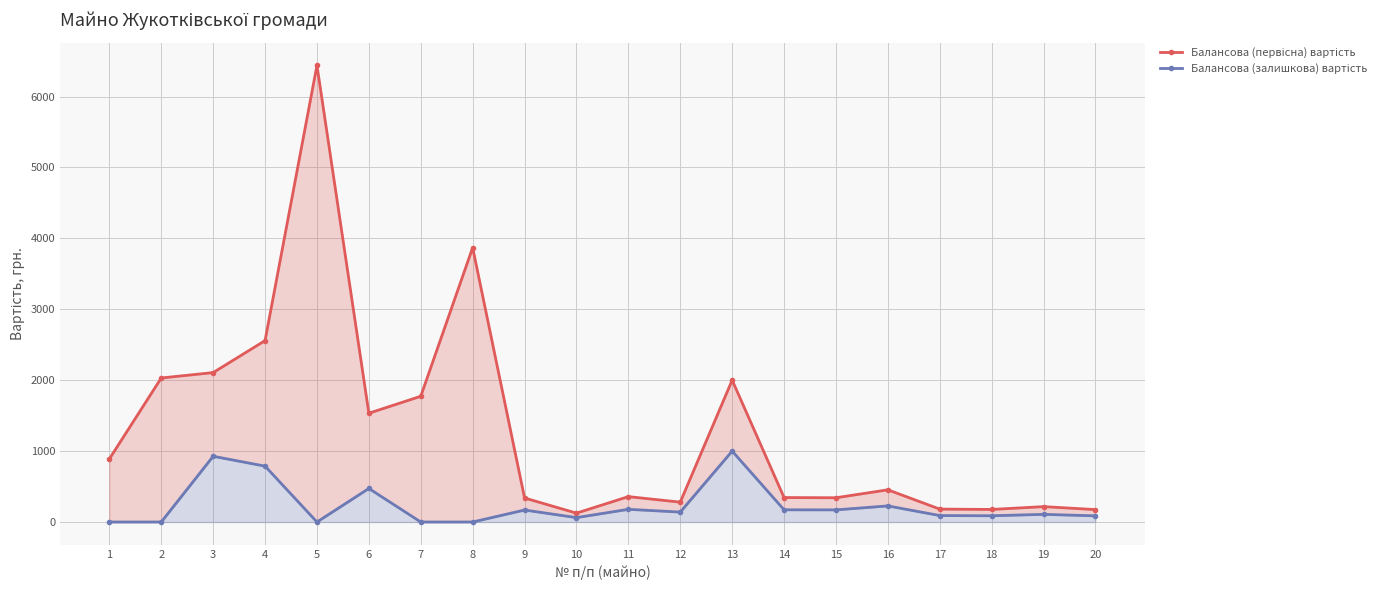

True or false: Балансова (залишкова) вартість and Балансова (первісна) вартість intersect in this chart.

False